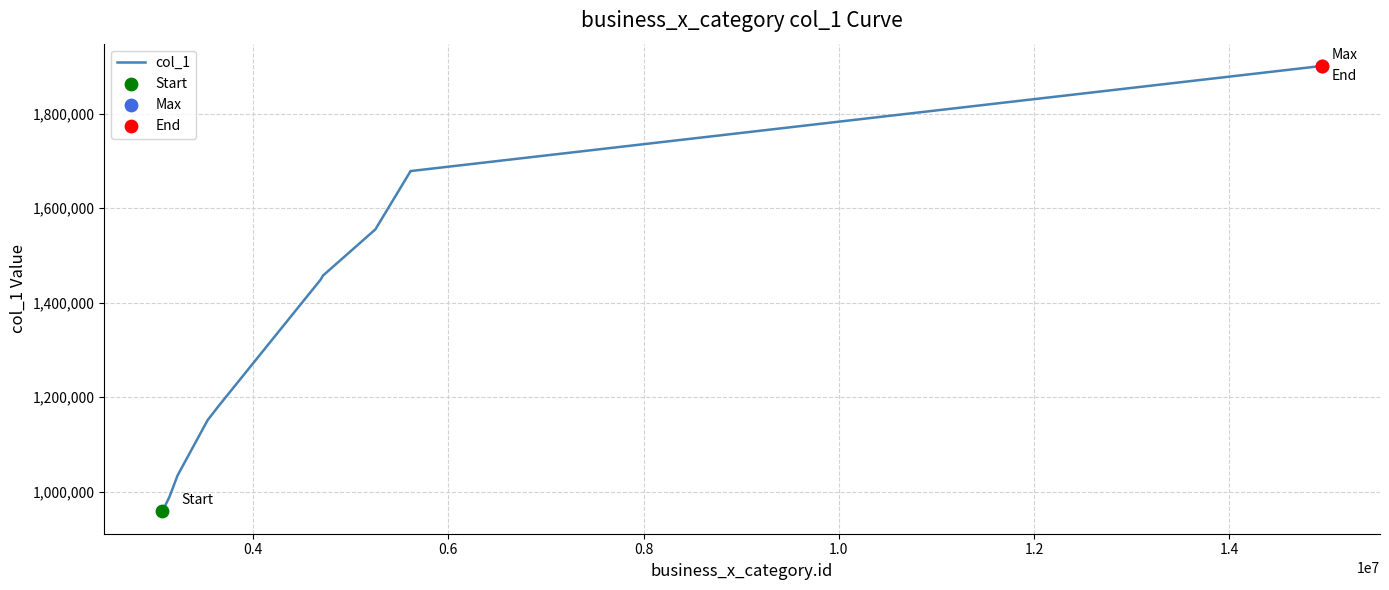

What is the greatest value displayed?

1900658